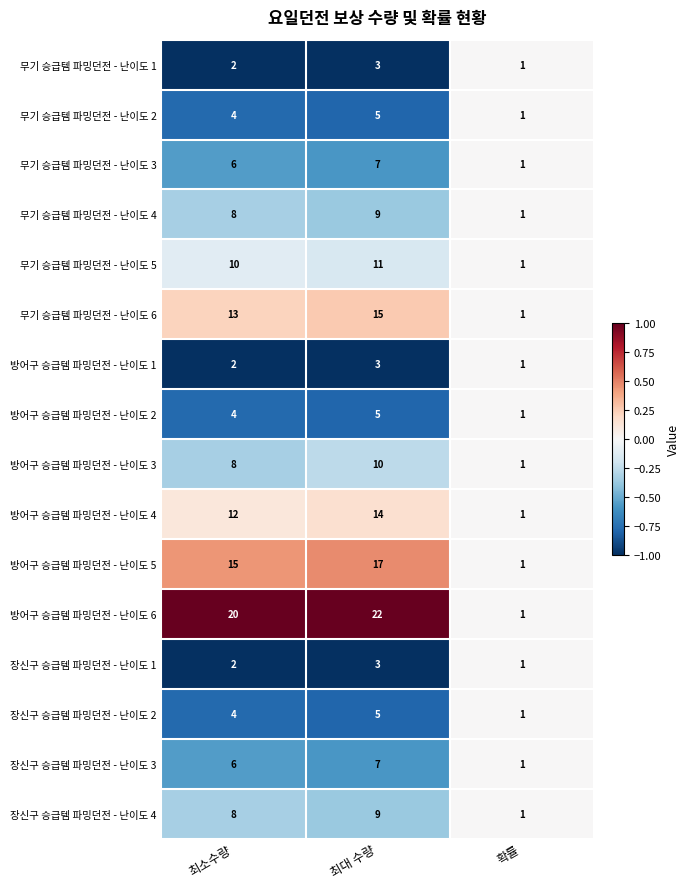

Rank the categories by 무기 승급템 파밍던전 - 난이도 6 value from lowest to highest.

확률, 최소수량, 최대 수량